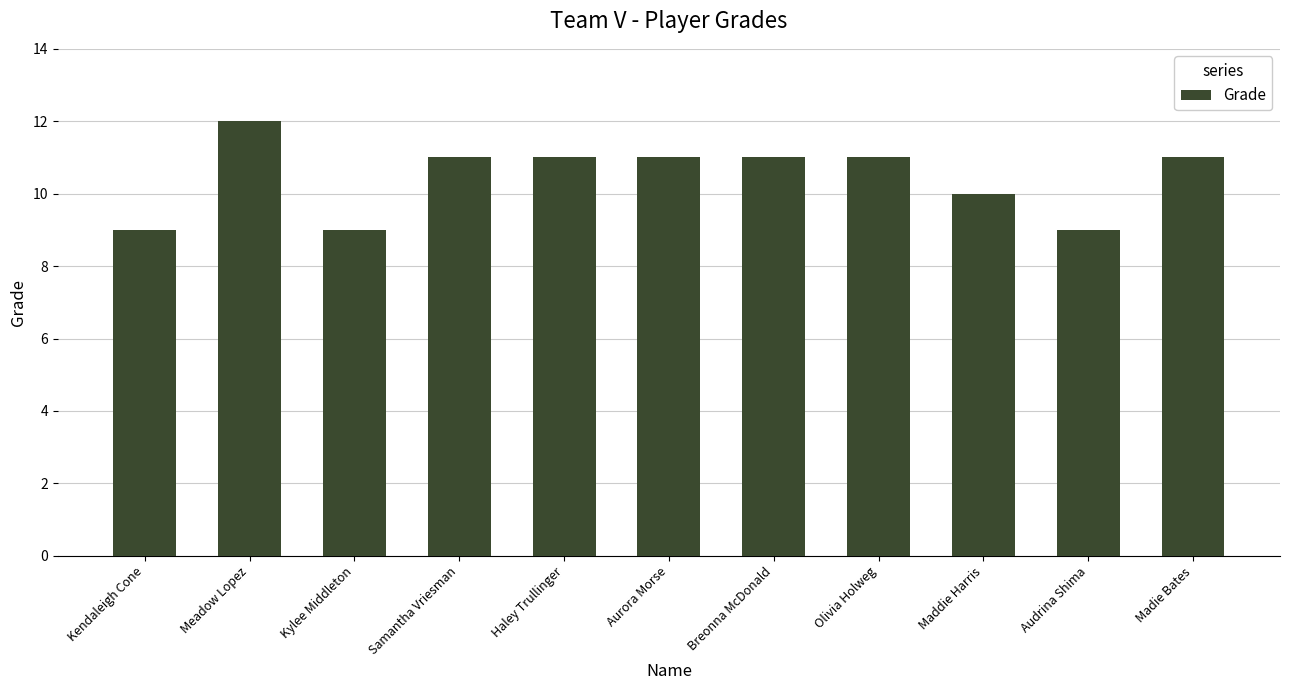

Which category has the highest value across all series?

Meadow Lopez